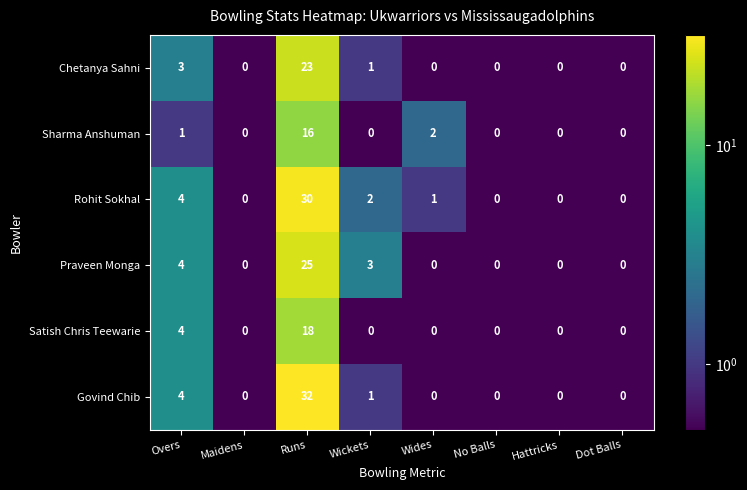

What is the sum of the Rohit Sokhal values at Runs and Dot Balls?

30